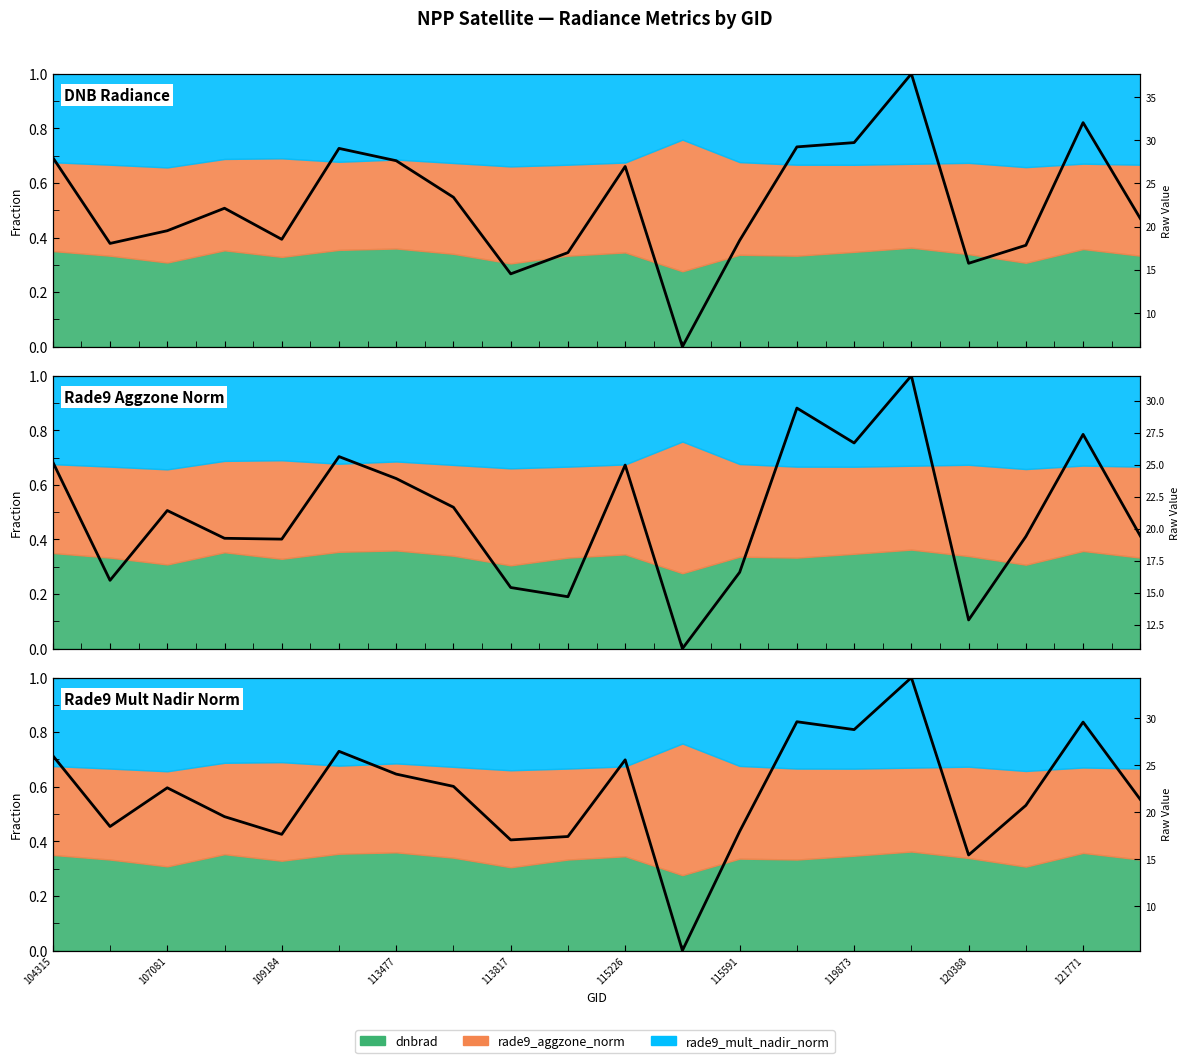

At 113477, list the series in order from smallest to largest.

Rade9 Aggzone Norm, Rade9 Mult Nadir Norm, DNB Radiance